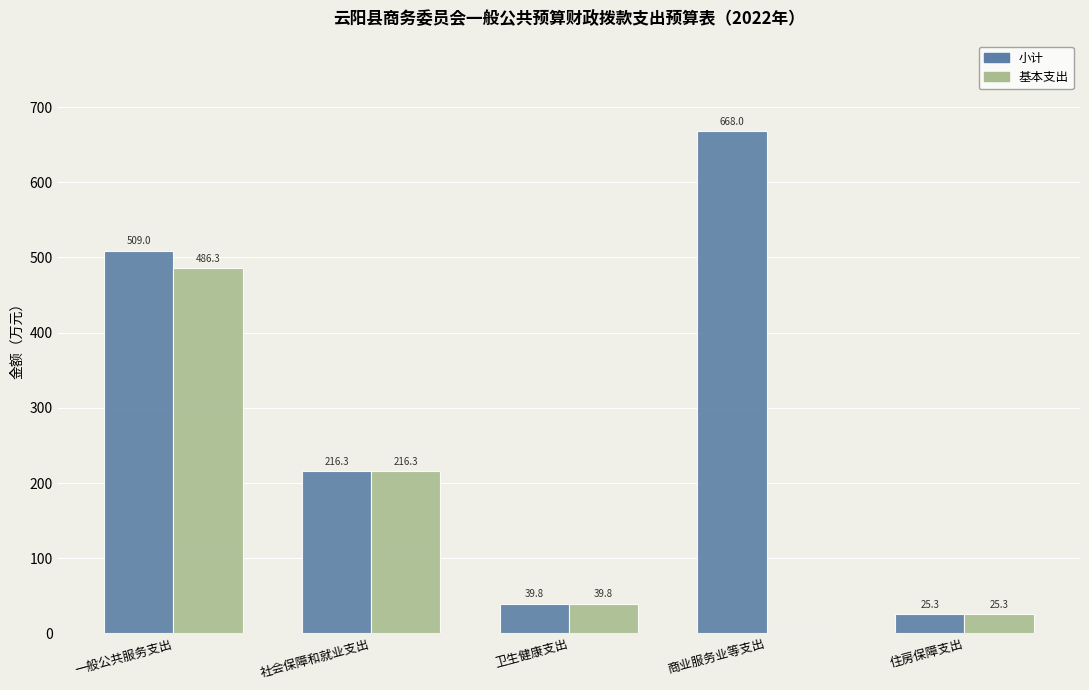

What are all the series names shown in the legend?

小计, 基本支出